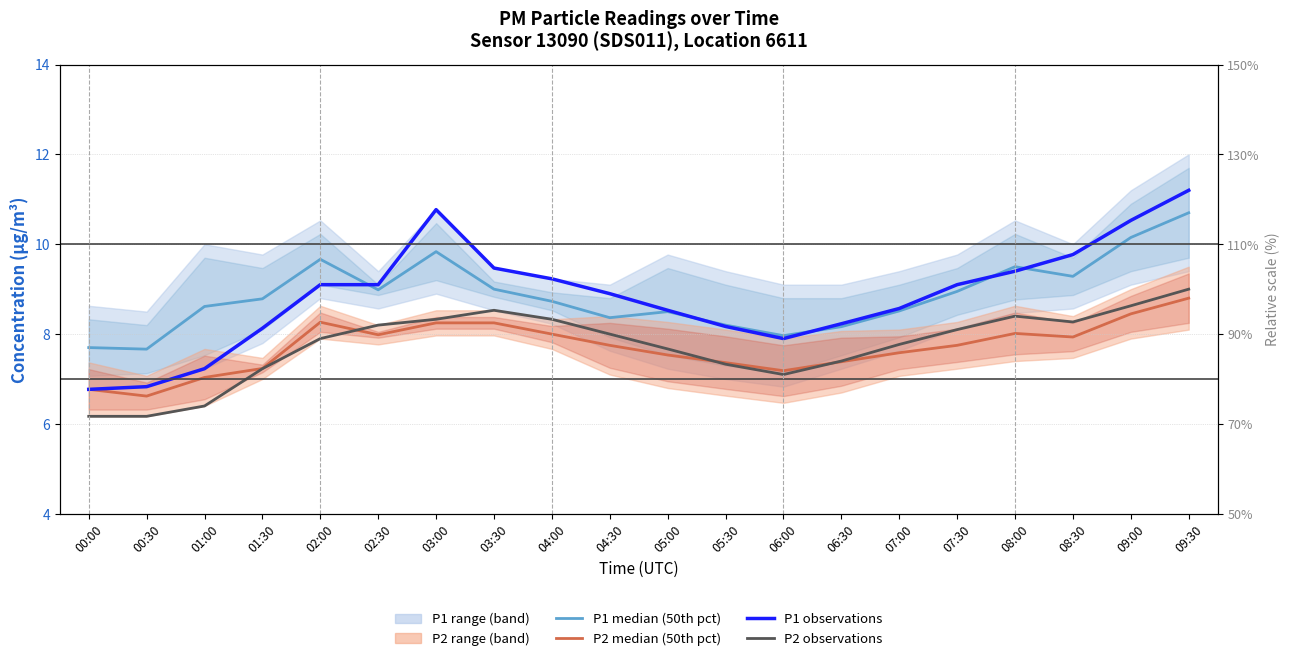

What is the value of the P1 median (50th pct) point at the 20th from the left?

10.7